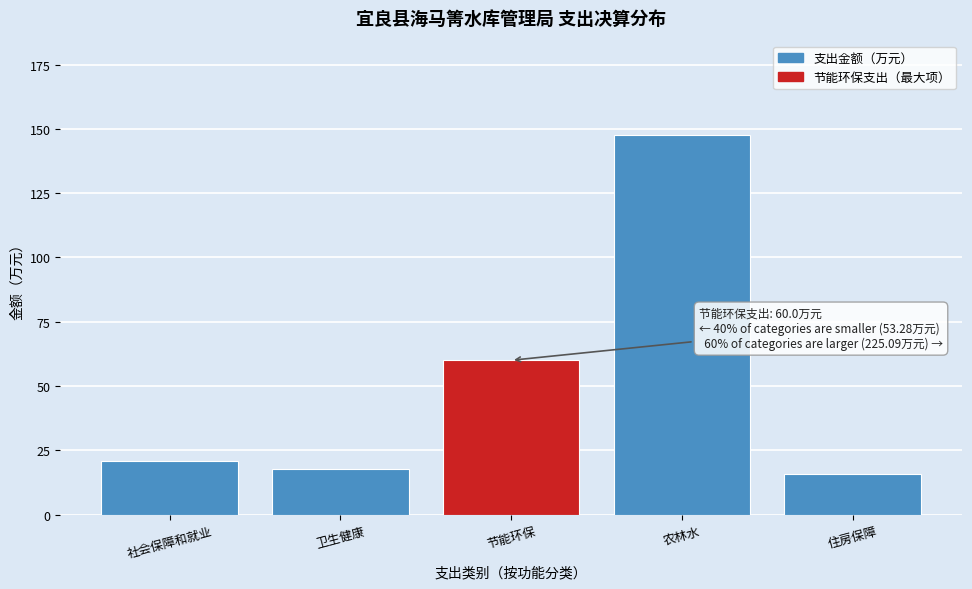

Reading right to left, transcribe all the data shown in this chart.

住房保障=15.6	农林水=147.5	节能环保=60.0	卫生健康=17.8	社会保障和就业=20.8